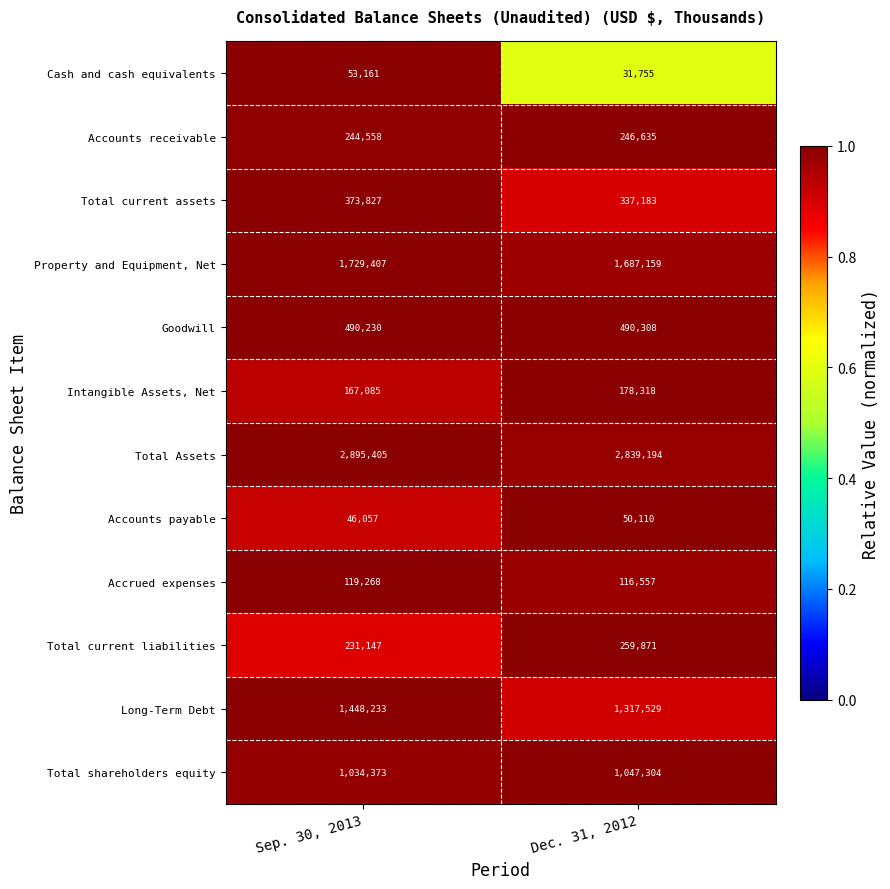

True or false: Accounts receivable has a value of 438516 at Sep. 30, 2013.

False